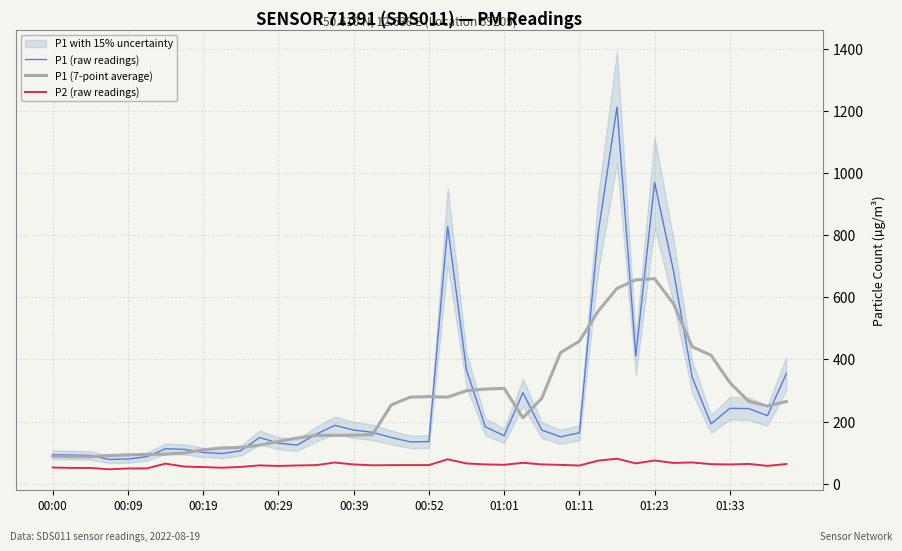

What is the lowest value of the P2 (raw readings) series?

46.3